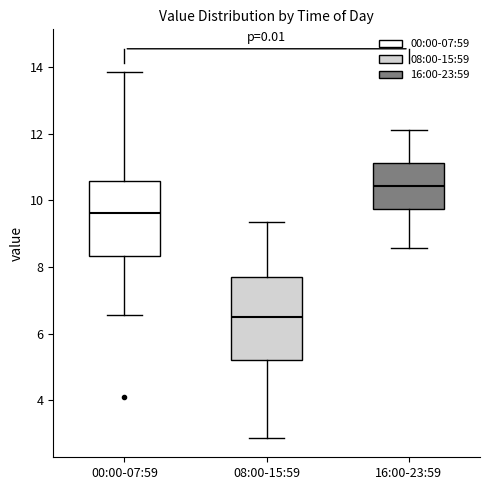

Reading left to right, read every box against the y-axis: the position of its median line, the range the box covers, and the ends of its whiskers. The values are not printed on the chart, so give them approximately, as read against the axis.

00:00-07:59: median 9.6, box 8.4 to 10.6, whiskers 6.6 to 13.8
08:00-15:59: median 6.4, box 5.2 to 7.8, whiskers 2.8 to 9.4
16:00-23:59: median 10.4, box 9.8 to 11.2, whiskers 8.6 to 12.2